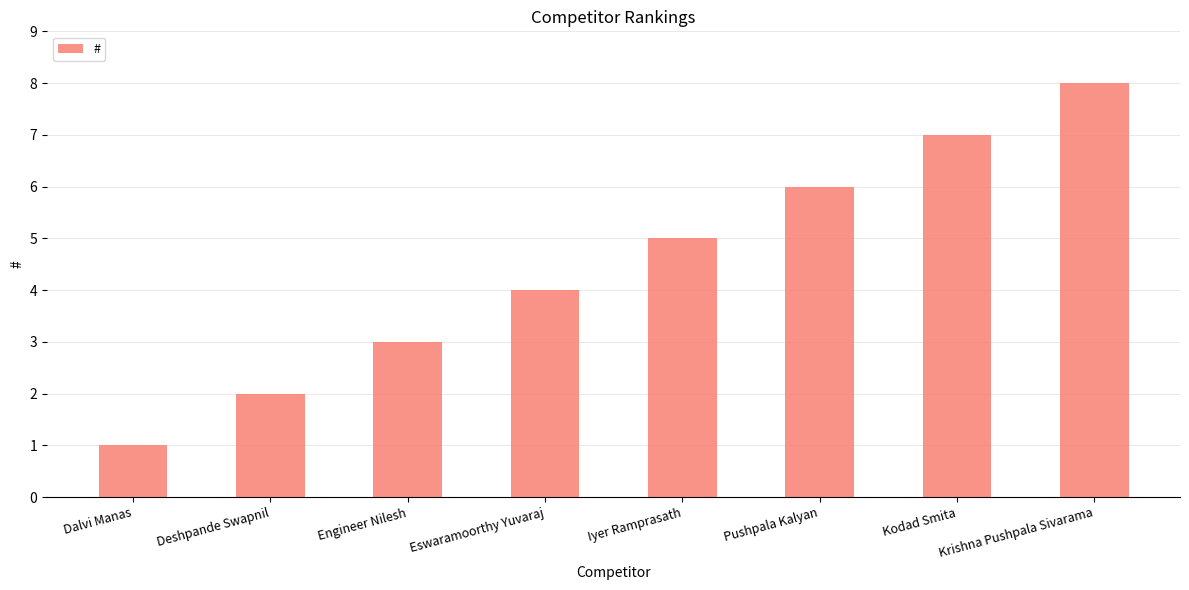

How many bars are there in total?

8